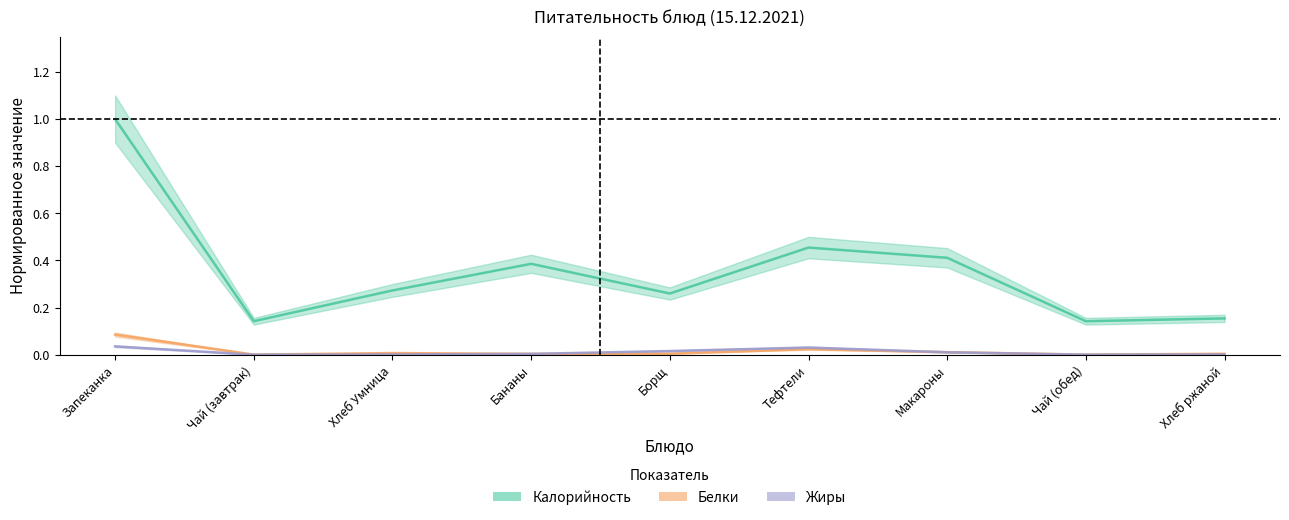

Which series has the largest range (max minus min)?

Калорийность